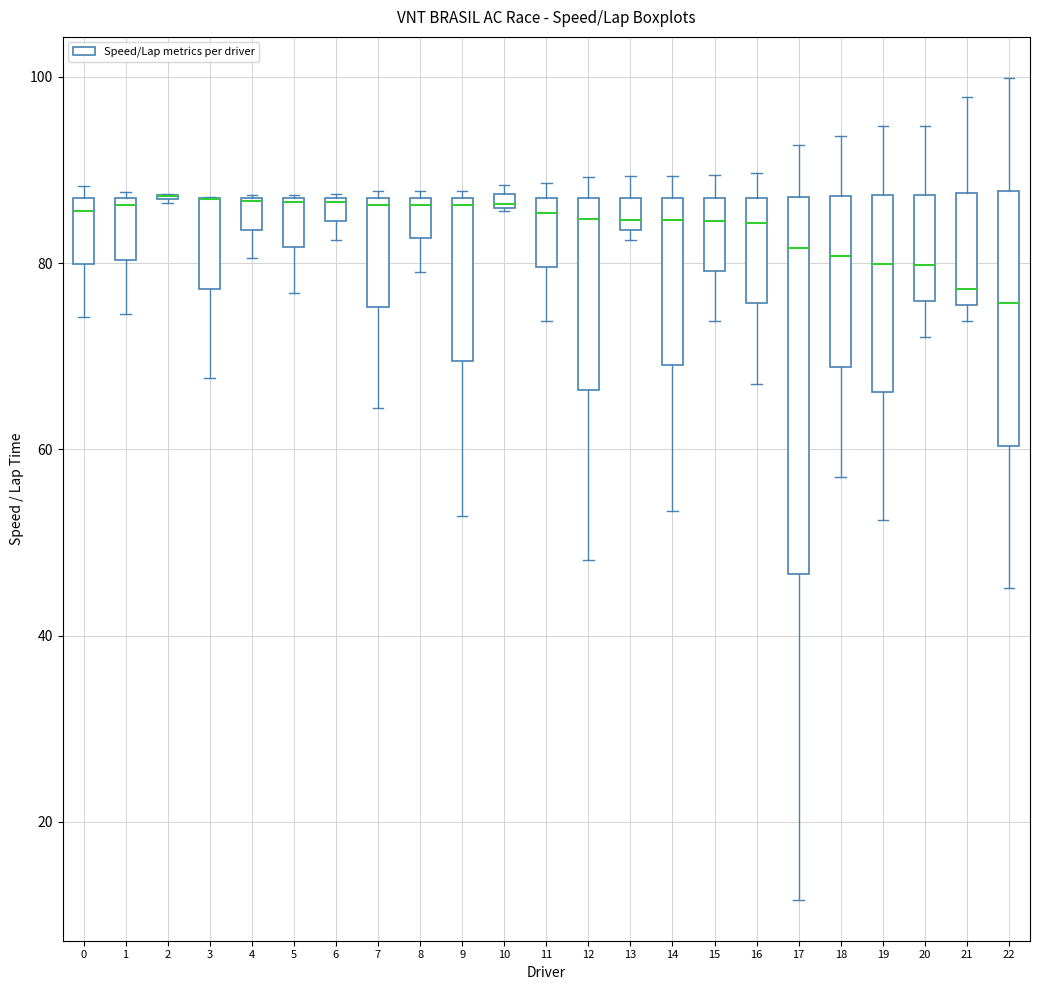

Where is the upper edge of the box at x = 6 on the y-axis? The values are not printed on the chart, so give them approximately, as read against the axis.

86